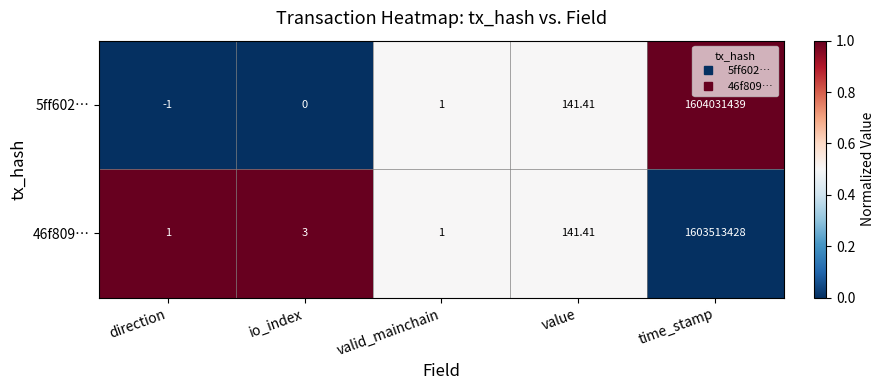

Rank the series by their average value, from lowest to highest.

46f809…, 5ff602…